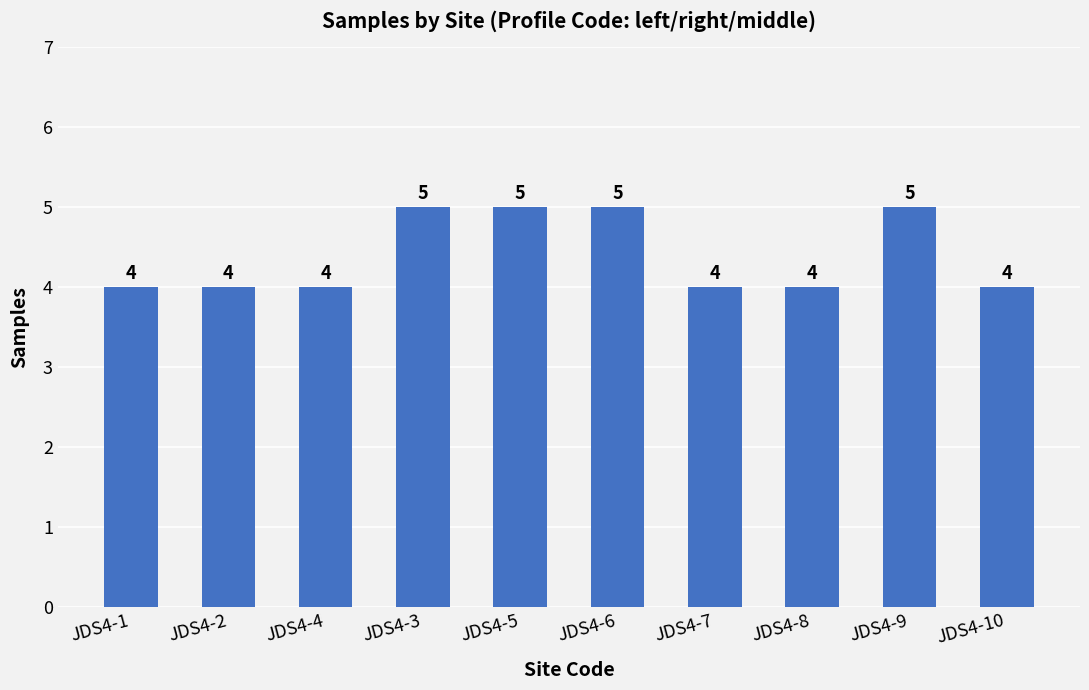

What is the label of the 4th bar from the right?

JDS4-7